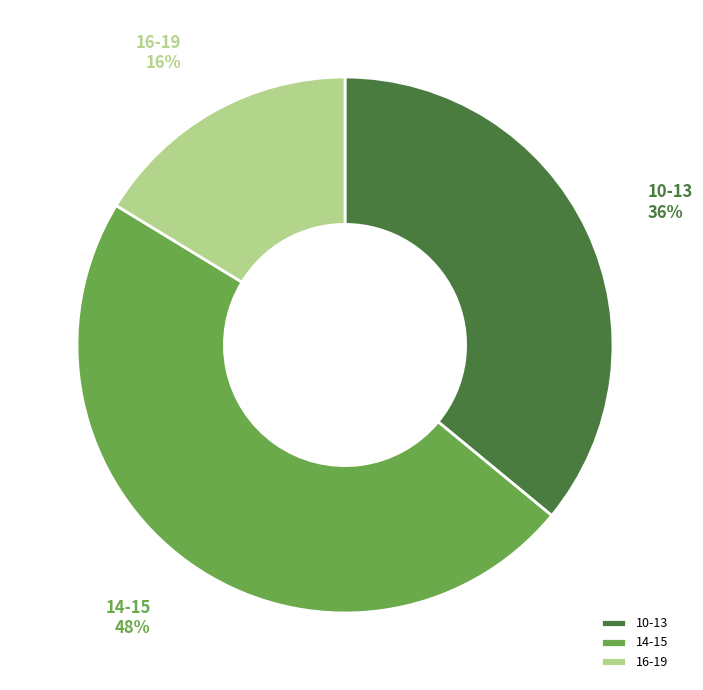

Which slice is the largest?

14-15